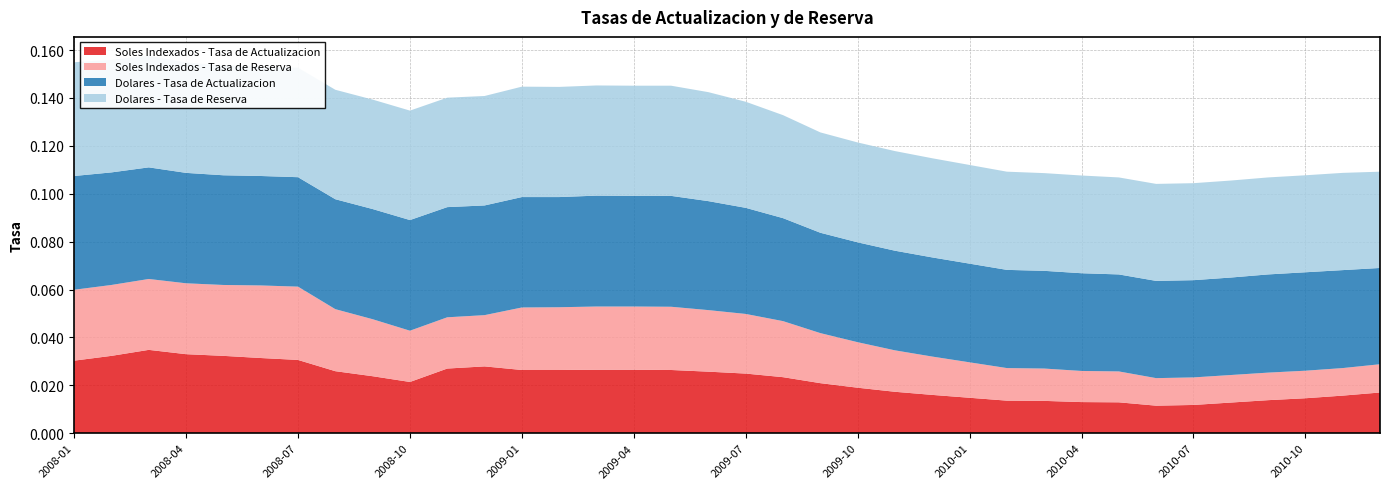

Reading left to right, what are all the values shown in this chart?

Soles Indexados - Tasa de Actualizacion: 2008-01=0.0	2008-02=0.0	2008-03=0.0	2008-04=0.0	2008-05=0.0	2008-06=0.0	2008-07=0.0	2008-08=0.0	2008-09=0.0	2008-10=0.0	2008-11=0.0	2008-12=0.0	2009-01=0.0	2009-02=0.0	2009-03=0.0	2009-04=0.0	2009-05=0.0	2009-06=0.0	2009-07=0.0	2009-08=0.0	2009-09=0.0	2009-10=0.0	2009-11=0.0	2009-12=0.0	2010-01=0.0	2010-02=0.0	2010-03=0.0	2010-04=0.0	2010-05=0.0	2010-06=0.0	2010-07=0.0	2010-08=0.0	2010-09=0.0	2010-10=0.0	2010-11=0.0	2010-12=0.0
Soles Indexados - Tasa de Reserva: 2008-01=0.0	2008-02=0.0	2008-03=0.0	2008-04=0.0	2008-05=0.0	2008-06=0.0	2008-07=0.0	2008-08=0.0	2008-09=0.0	2008-10=0.0	2008-11=0.0	2008-12=0.0	2009-01=0.0	2009-02=0.0	2009-03=0.0	2009-04=0.0	2009-05=0.0	2009-06=0.0	2009-07=0.0	2009-08=0.0	2009-09=0.0	2009-10=0.0	2009-11=0.0	2009-12=0.0	2010-01=0.0	2010-02=0.0	2010-03=0.0	2010-04=0.0	2010-05=0.0	2010-06=0.0	2010-07=0.0	2010-08=0.0	2010-09=0.0	2010-10=0.0	2010-11=0.0	2010-12=0.0
Dolares - Tasa de Actualizacion: 2008-01=0.0	2008-02=0.0	2008-03=0.0	2008-04=0.0	2008-05=0.0	2008-06=0.0	2008-07=0.0	2008-08=0.0	2008-09=0.0	2008-10=0.0	2008-11=0.0	2008-12=0.0	2009-01=0.0	2009-02=0.0	2009-03=0.0	2009-04=0.0	2009-05=0.0	2009-06=0.0	2009-07=0.0	2009-08=0.0	2009-09=0.0	2009-10=0.0	2009-11=0.0	2009-12=0.0	2010-01=0.0	2010-02=0.0	2010-03=0.0	2010-04=0.0	2010-05=0.0	2010-06=0.0	2010-07=0.0	2010-08=0.0	2010-09=0.0	2010-10=0.0	2010-11=0.0	2010-12=0.0
Dolares - Tasa de Reserva: 2008-01=0.0	2008-02=0.0	2008-03=0.0	2008-04=0.0	2008-05=0.0	2008-06=0.0	2008-07=0.0	2008-08=0.0	2008-09=0.0	2008-10=0.0	2008-11=0.0	2008-12=0.0	2009-01=0.0	2009-02=0.0	2009-03=0.0	2009-04=0.0	2009-05=0.0	2009-06=0.0	2009-07=0.0	2009-08=0.0	2009-09=0.0	2009-10=0.0	2009-11=0.0	2009-12=0.0	2010-01=0.0	2010-02=0.0	2010-03=0.0	2010-04=0.0	2010-05=0.0	2010-06=0.0	2010-07=0.0	2010-08=0.0	2010-09=0.0	2010-10=0.0	2010-11=0.0	2010-12=0.0